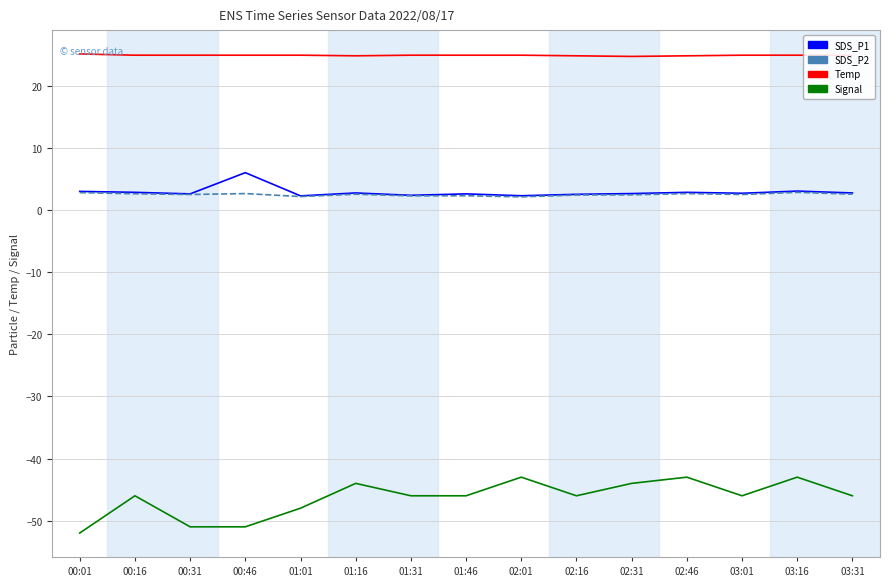

True or false: Signal has a value of -15.6 at 02:31.

False